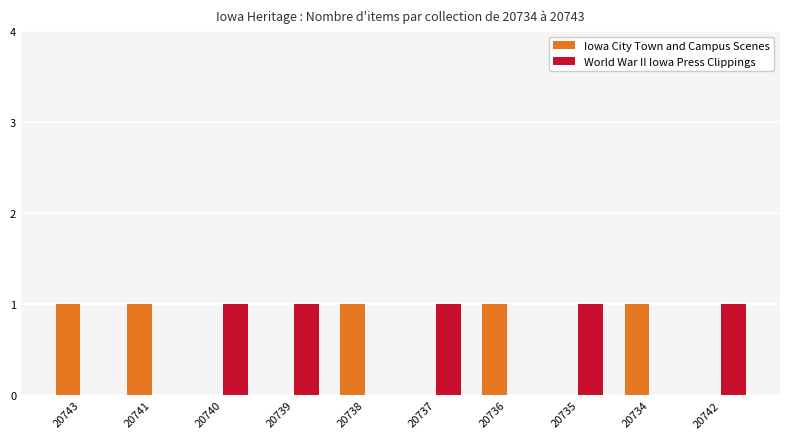

True or false: World War II Iowa Press Clippings has a value of 1 at 20735.

True